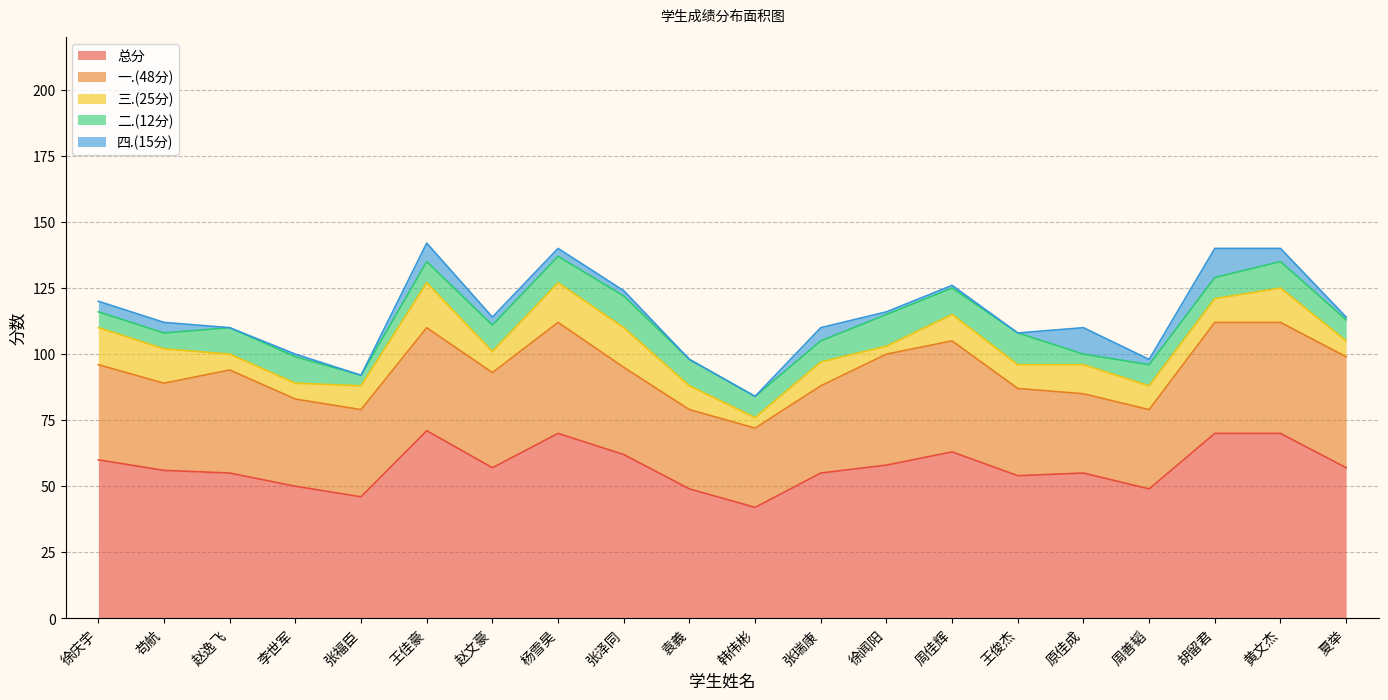

Between 杨雪昊 and 赵逸飞, which is larger?

杨雪昊